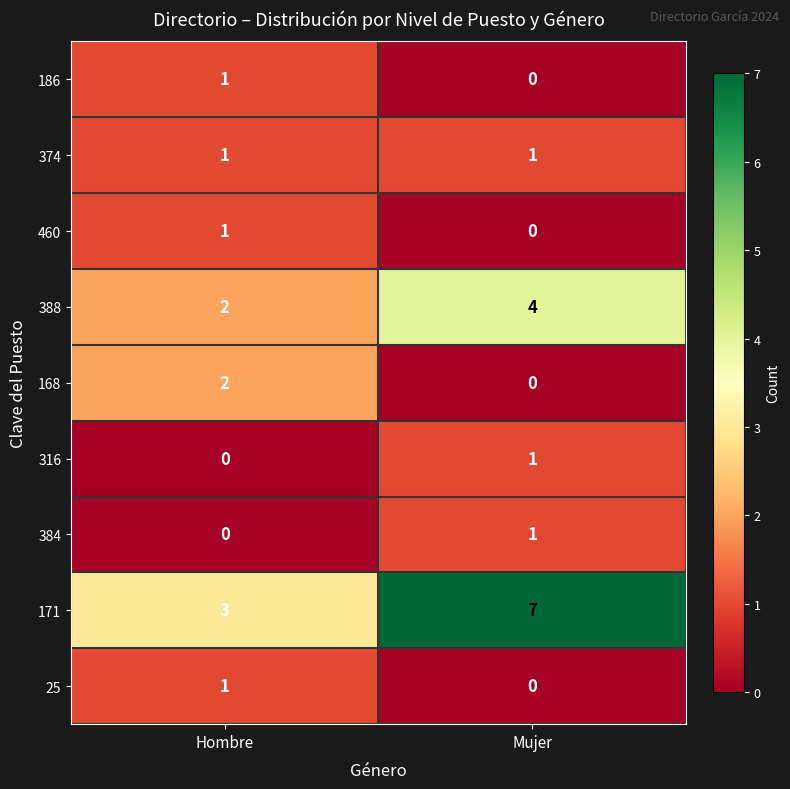

The value of 460 at Mujer is 1. True or false?

False